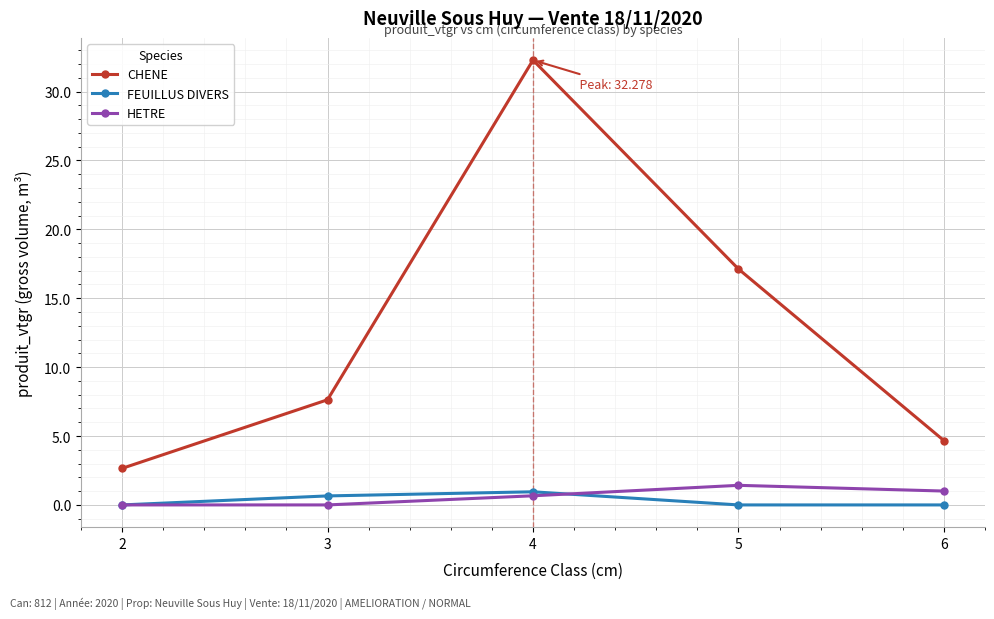

What is the value of the HETRE point at the 5th from the left?

1.0